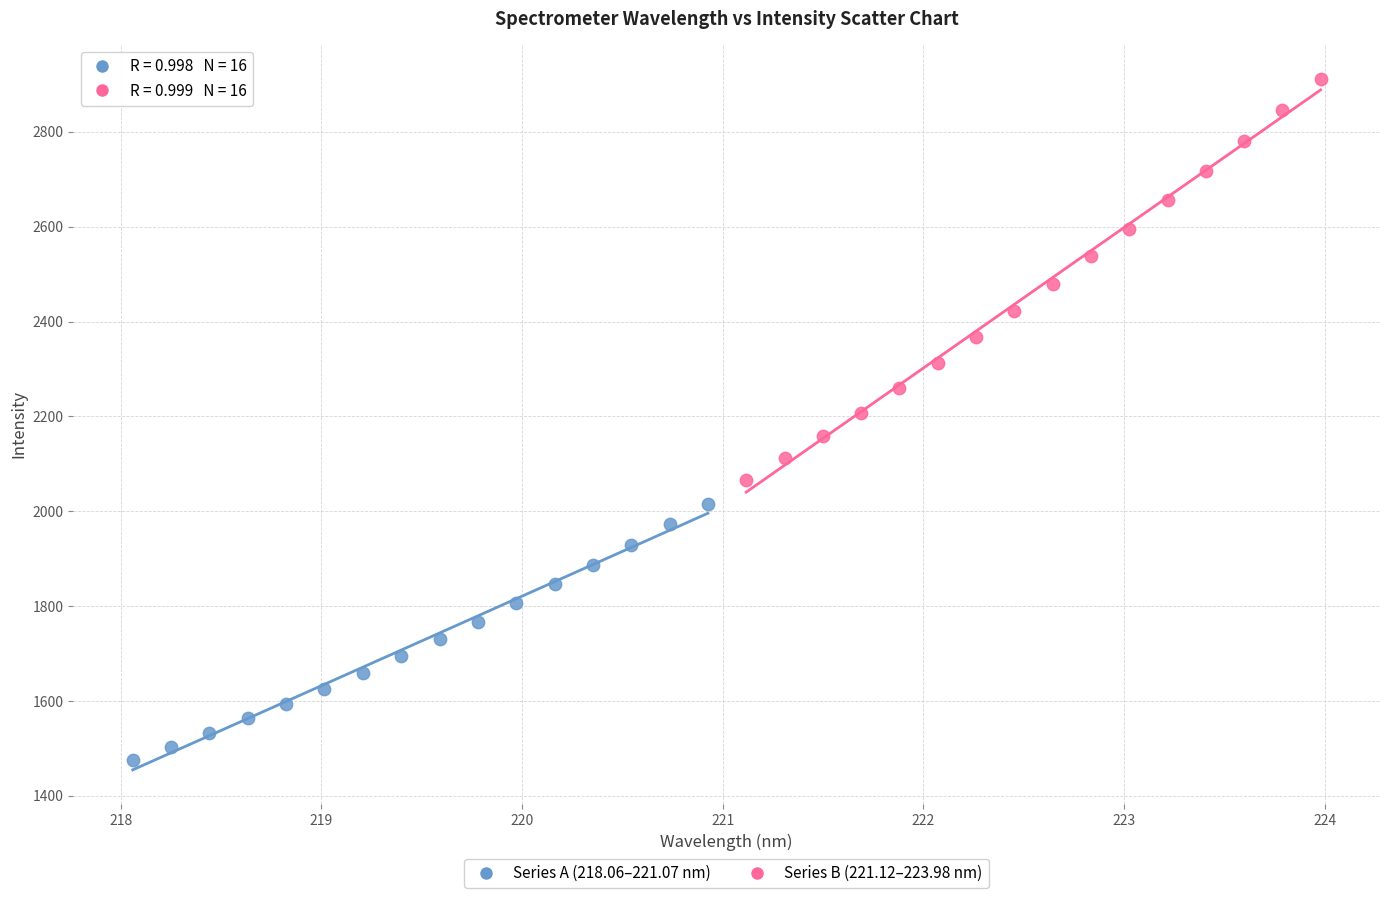

Which series contains the lowest Y value?

Series A (218.06–221.07 nm)